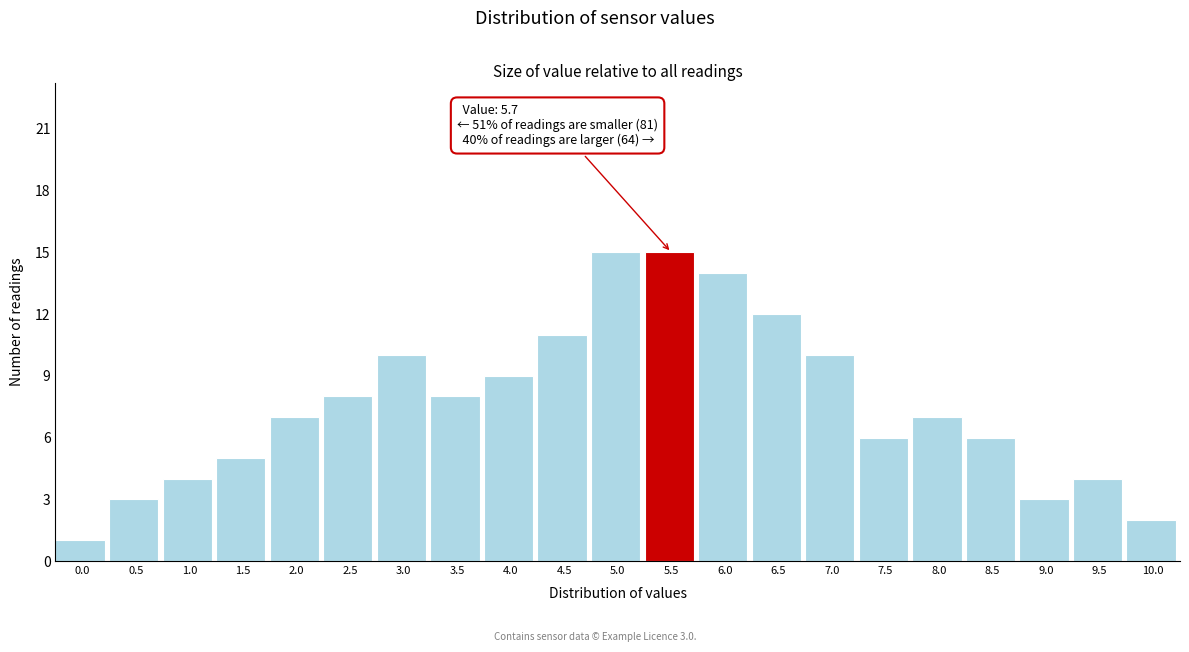

Reading left to right, list all the values displayed in this chart.

1	3	4	5	7	8	10	8	9	11	15	15	14	12	10	6	7	6	3	4	2